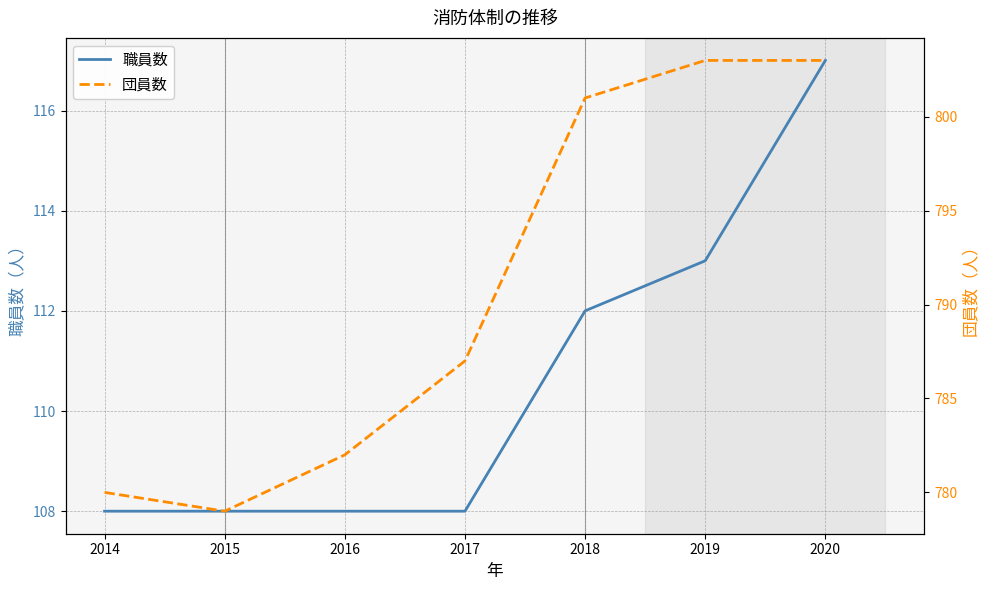

Rank the series by their maximum value, from lowest to highest.

職員数, 団員数